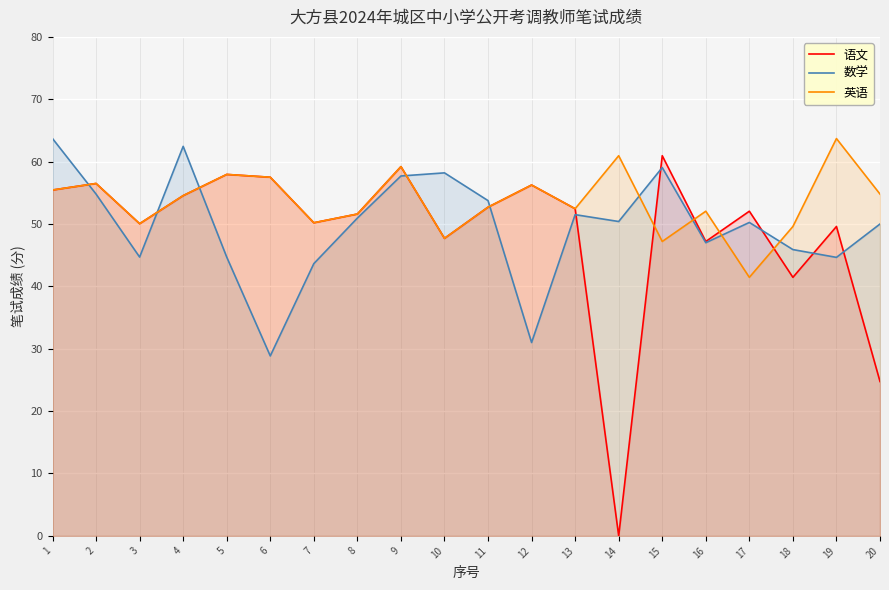

How many distinct data groups are displayed?

3